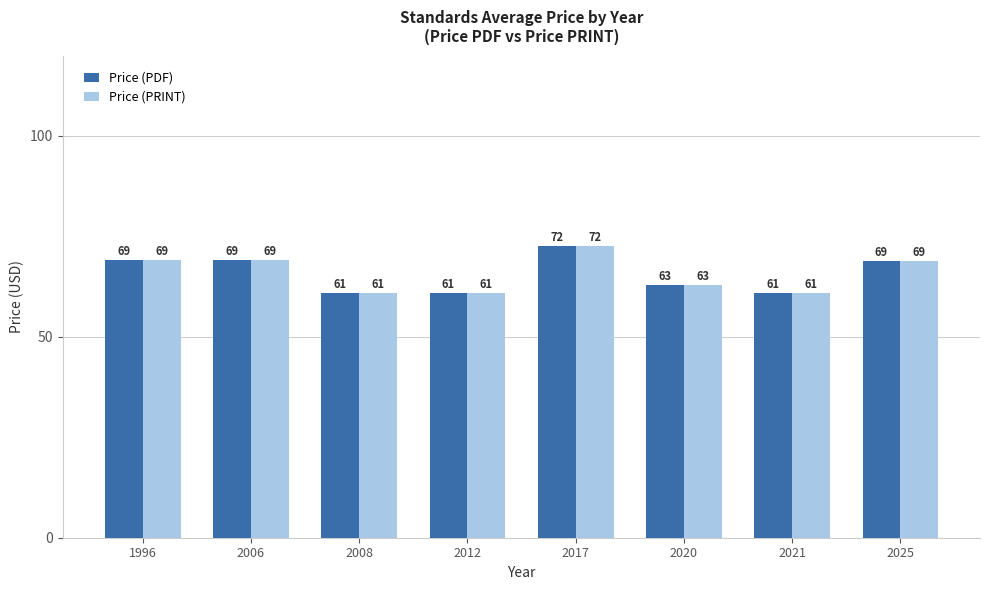

The Price (PRINT) series shows 113.3 at 2020. True or false?

False